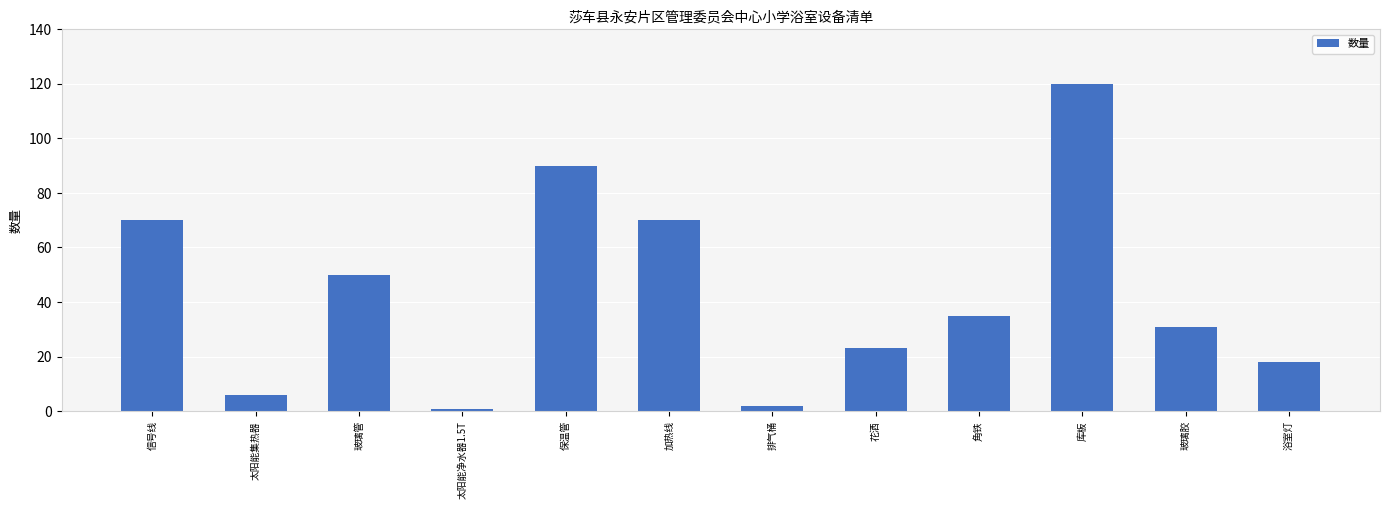

True or false: the data shows 23 at 花洒.

True